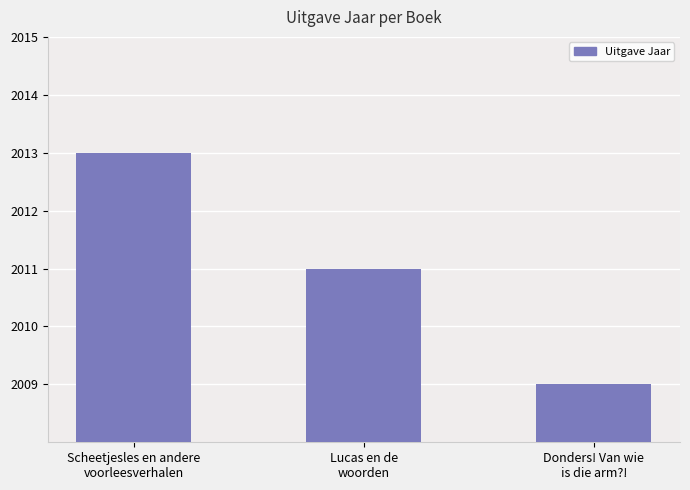

Which category has the lowest value across all series?

Donders! Van wie
is die arm?!